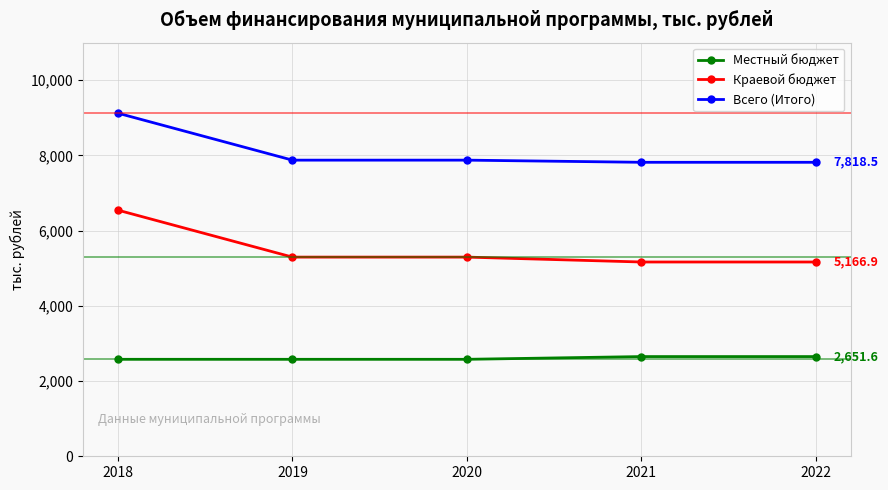

What value does the Краевой бюджет series have at 2019?

5296.8